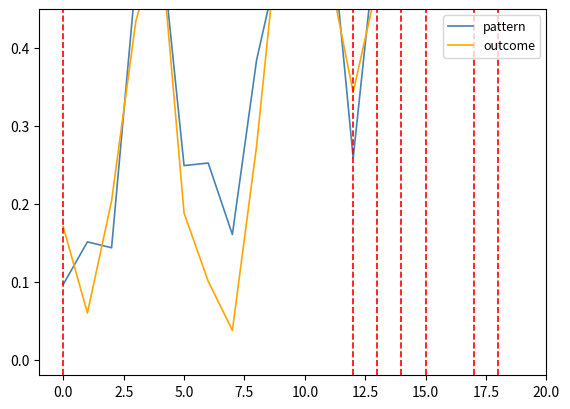

How many data points does each series have?

20